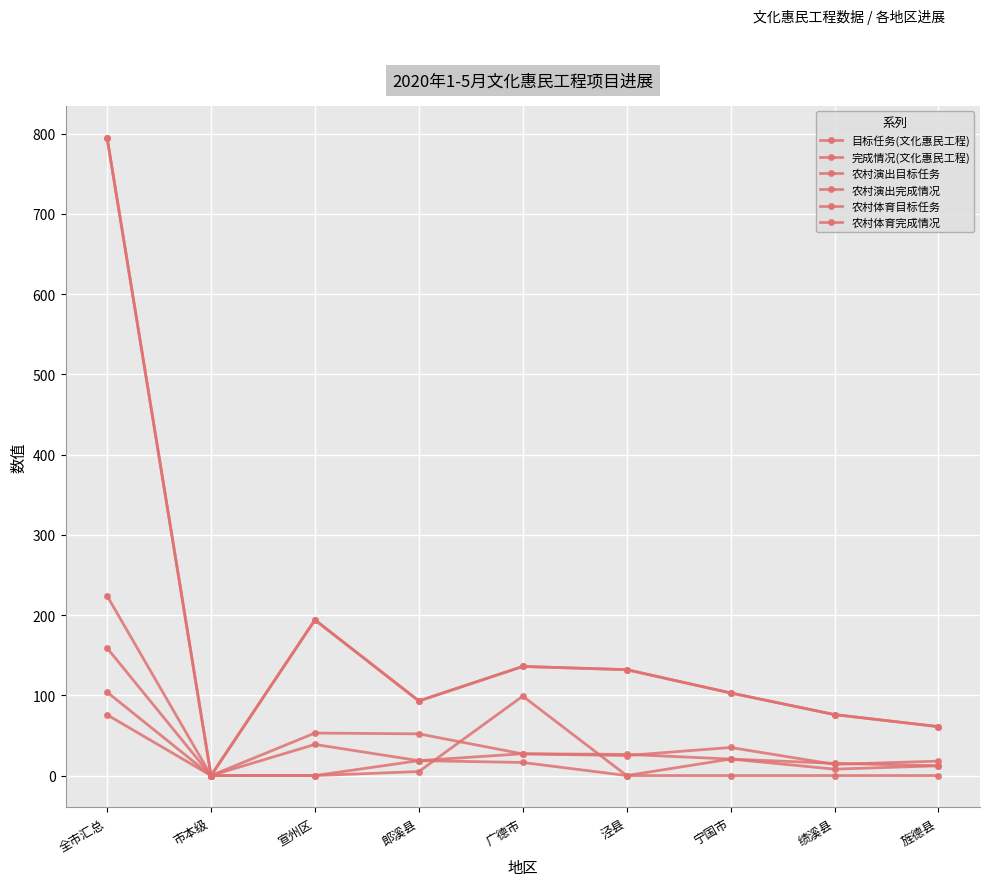

What is the total value across all series at 全市汇总?

2152.7